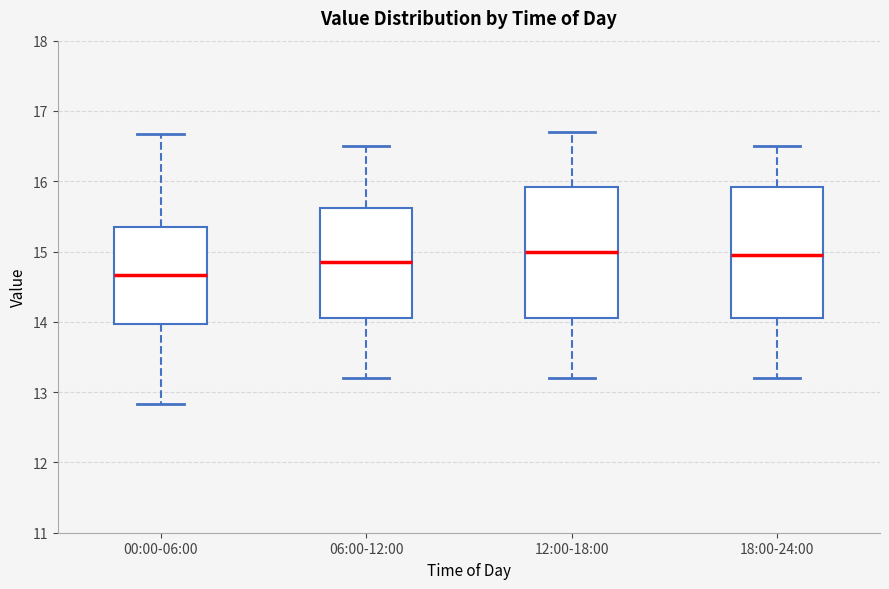

Which box has the lowest median line?

00:00-06:00